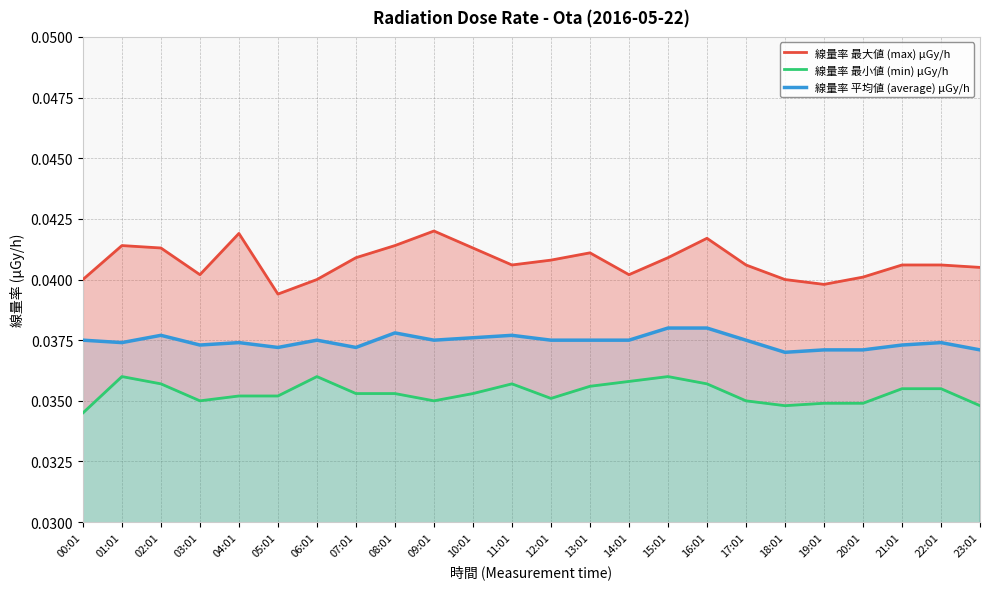

In 線量率 最大値 (max) μGy/h, how many points are lower than both neighbors (excluding endpoints)?

5